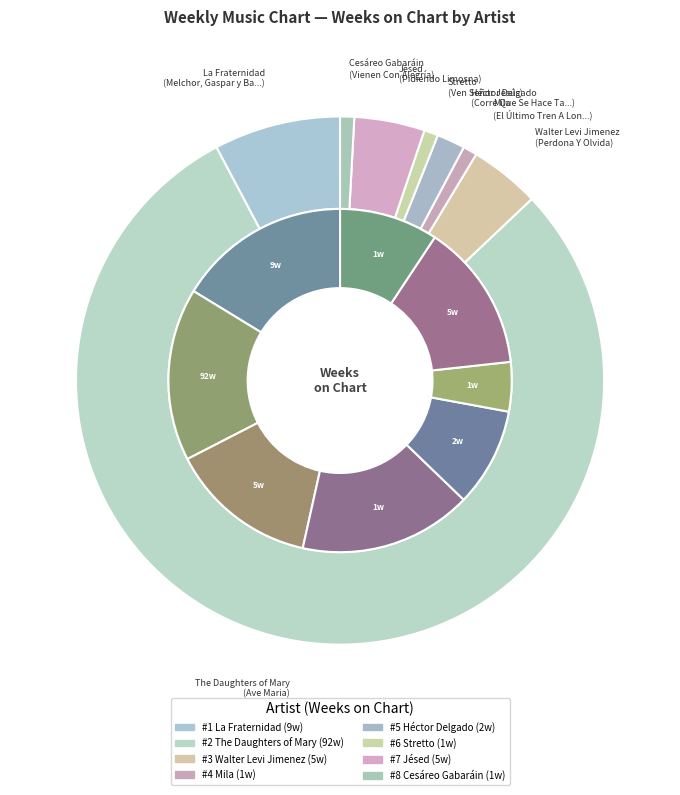

The Walter Levi Jimenez slice represents 1% of the pie. True or false?

False